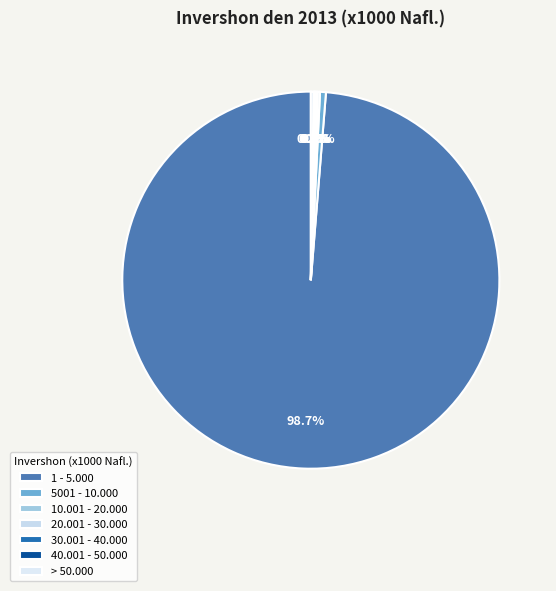

Rank the categories by value from lowest to highest.

20.001 - 30.000, 30.001 - 40.000, 40.001 - 50.000, 10.001 - 20.000, > 50.000, 5001 - 10.000, 1 - 5.000